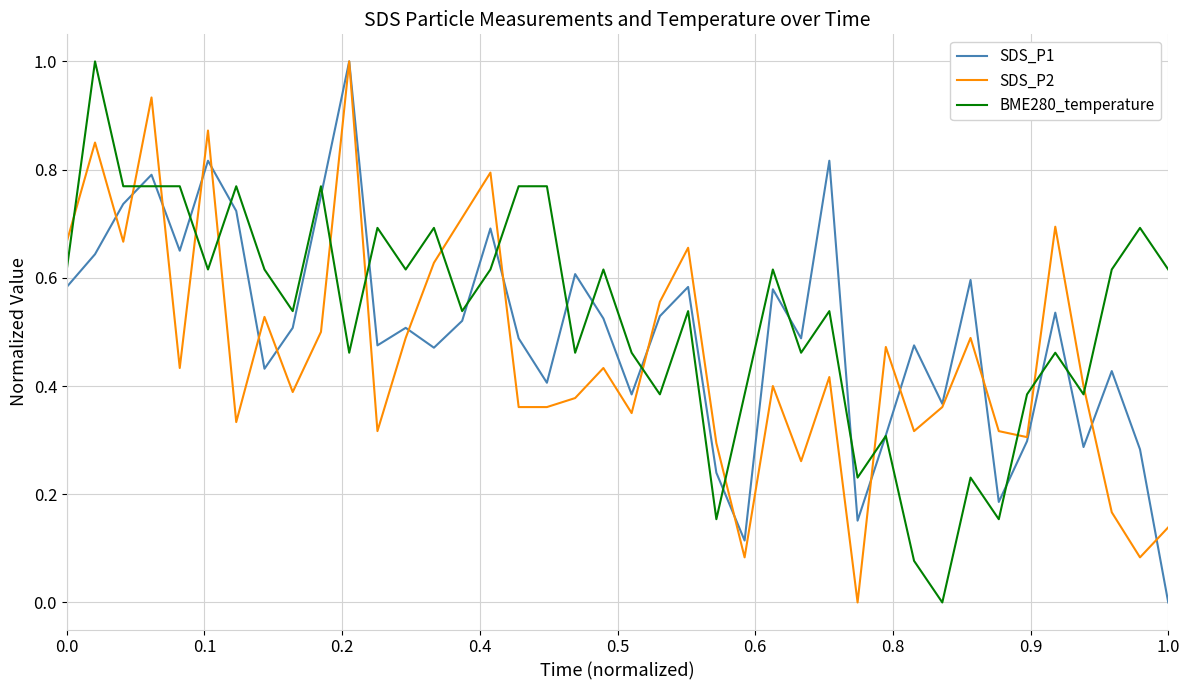

What is the highest value of the SDS_P1 series?

1.0